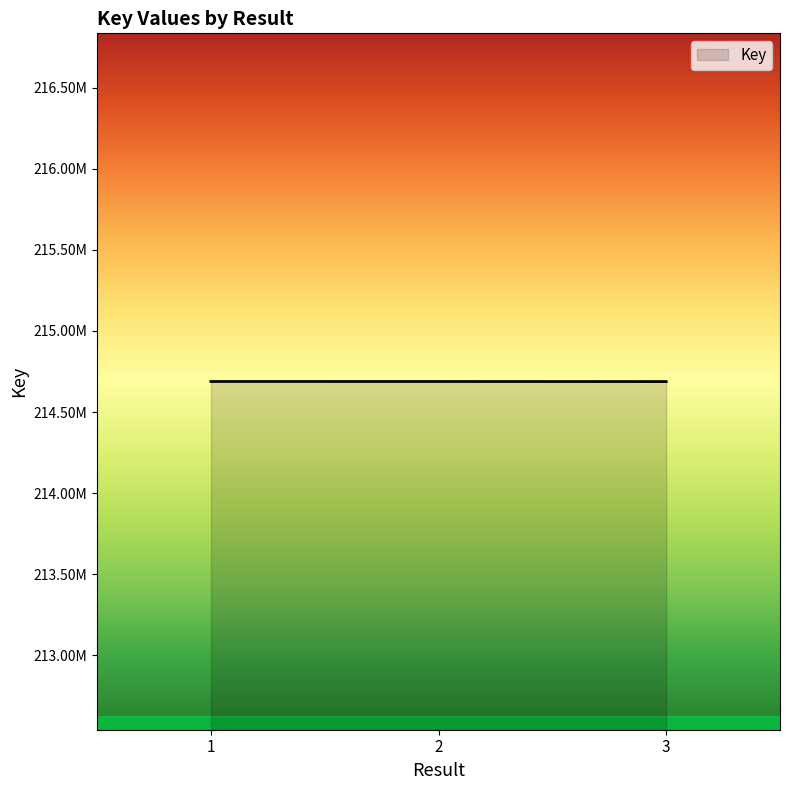

Does the chart display data point markers on the line(s)?

No